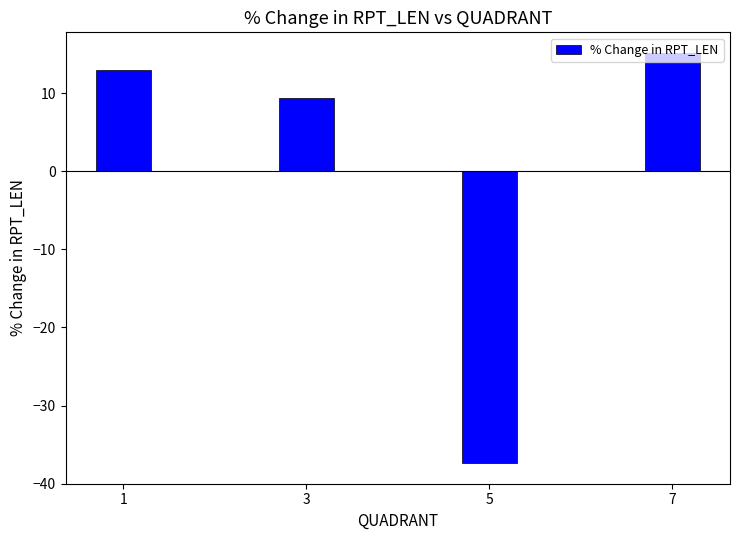

Reading left to right, transcribe all the data shown in this chart.

12.9	9.3	-37.4	15.1